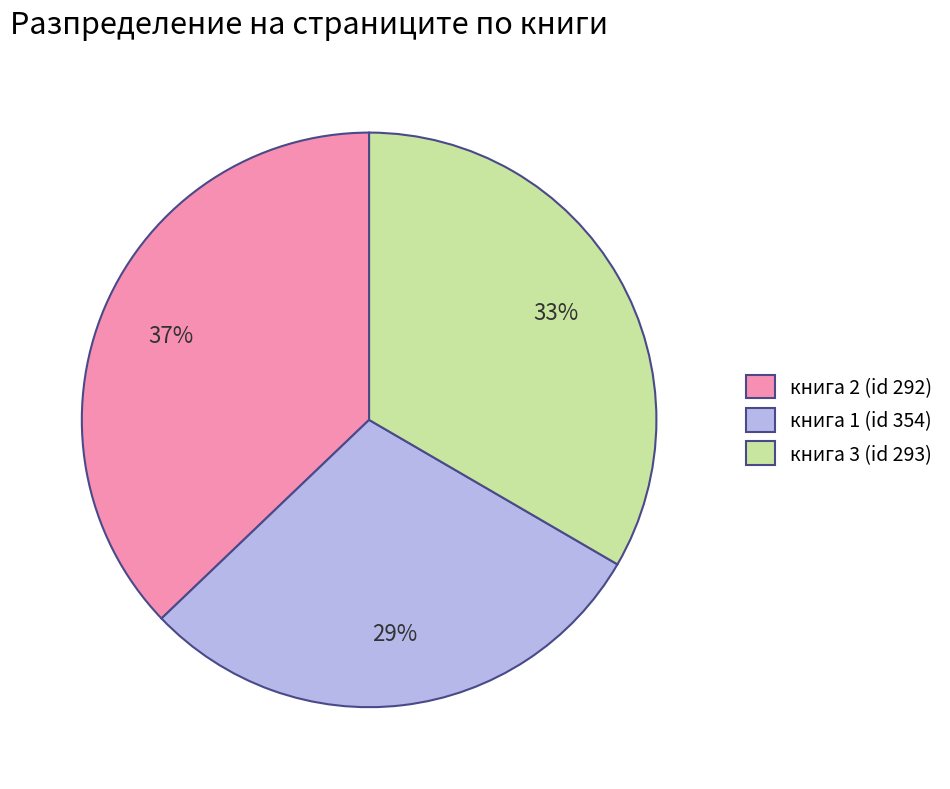

What is the ratio of the value at книга 2 (id 292) to the value at книга 1 (id 354)?

1.3